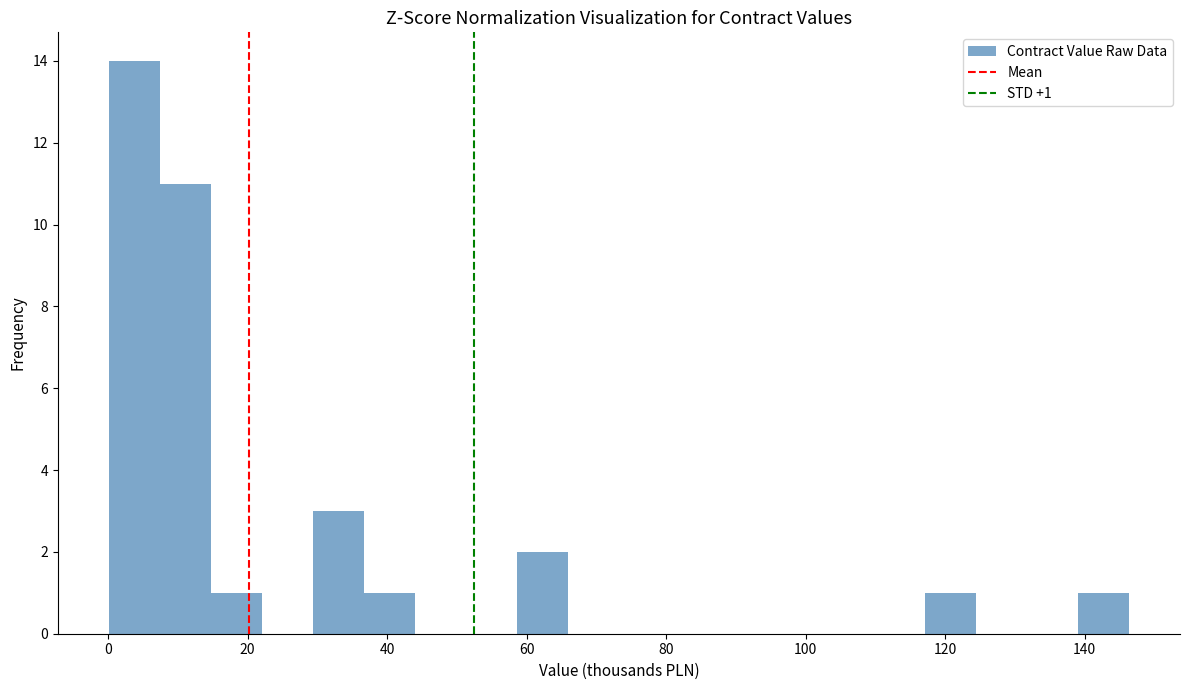

Read against the x-axis, roughly where is the centre of the tallest bar?

4